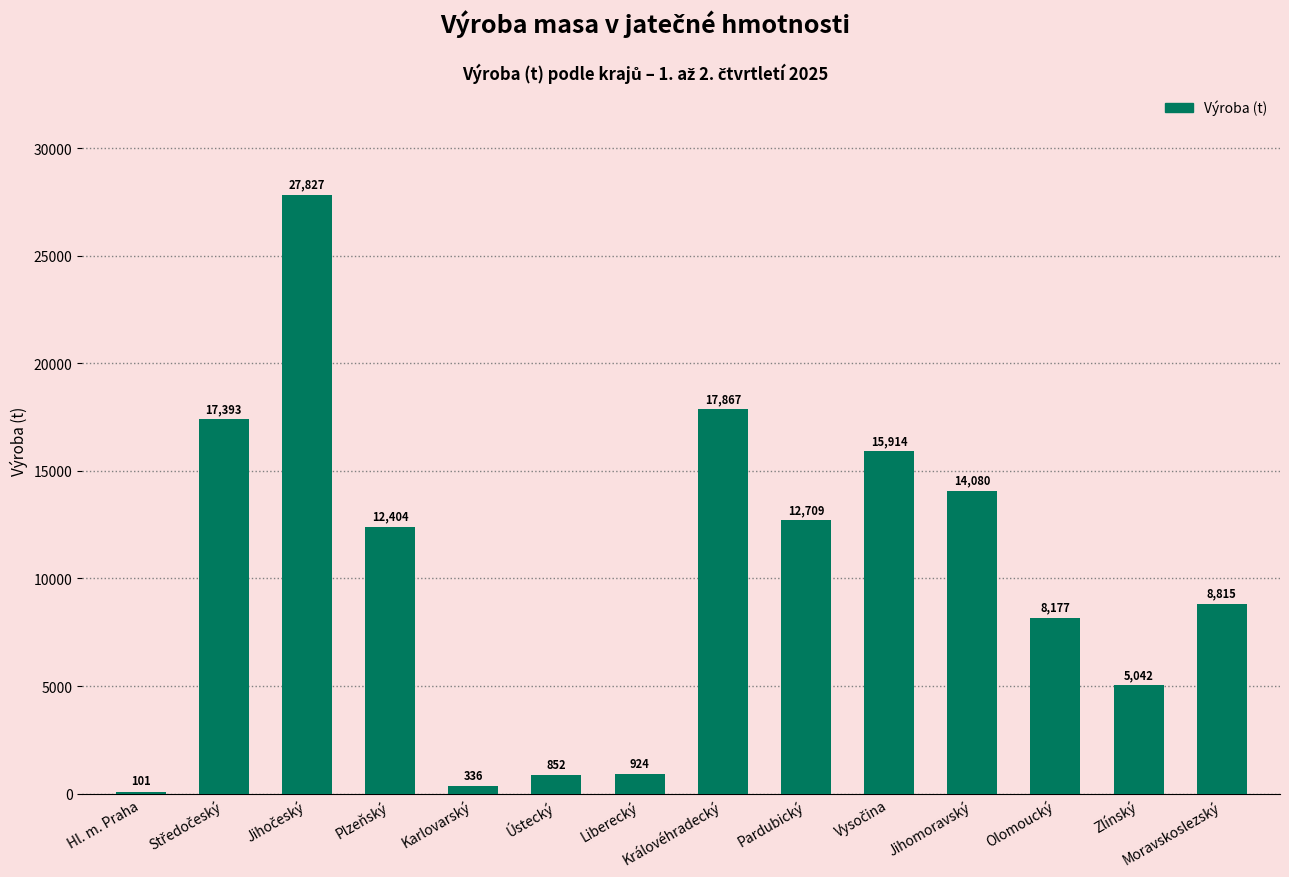

What is the minimum value shown in the chart?

101.0